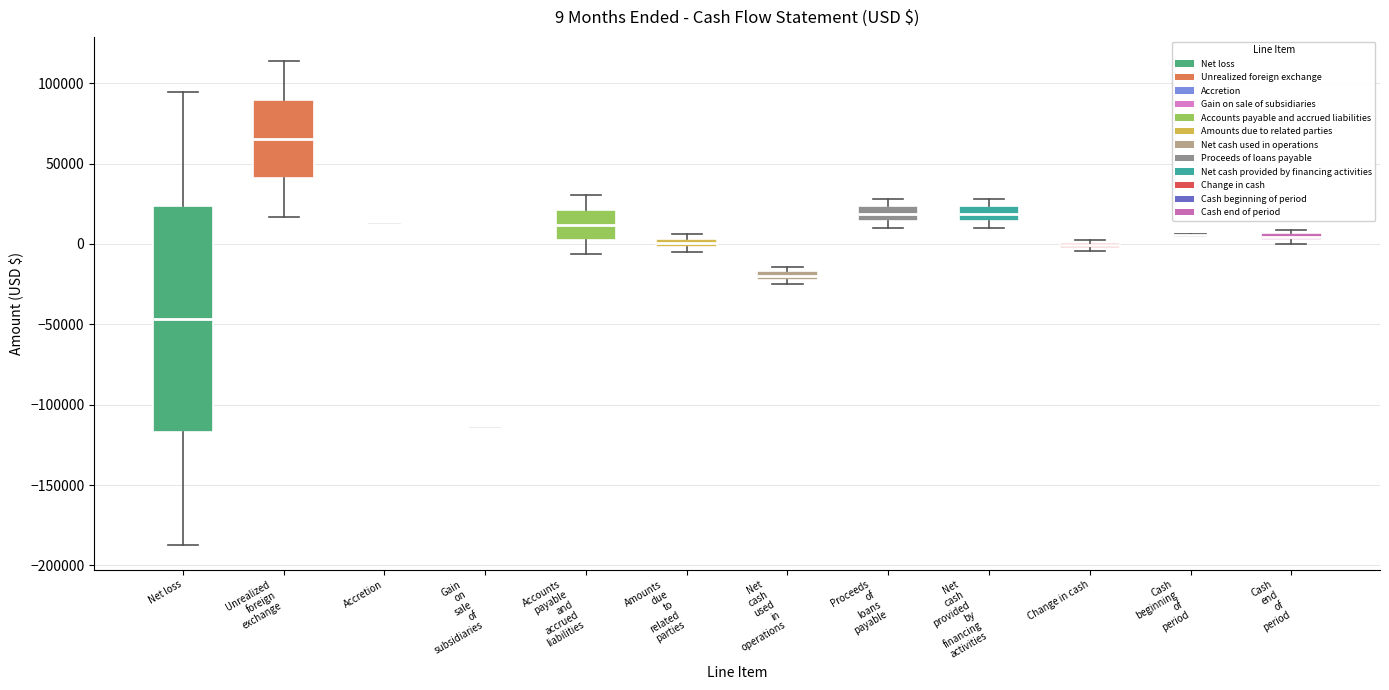

Comparing the boxes themselves (not the whiskers), which one is the tallest?

Net loss